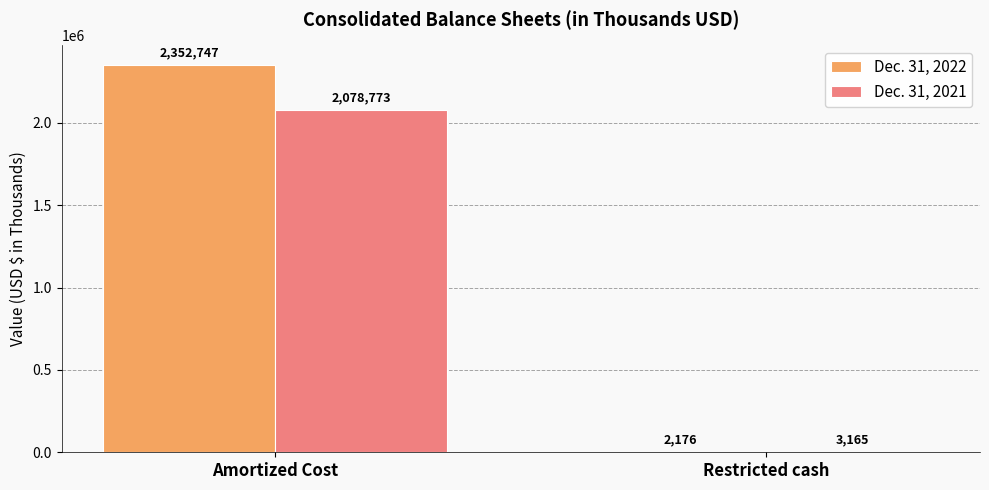

Read the Dec. 31, 2021 value at Restricted cash.

3165